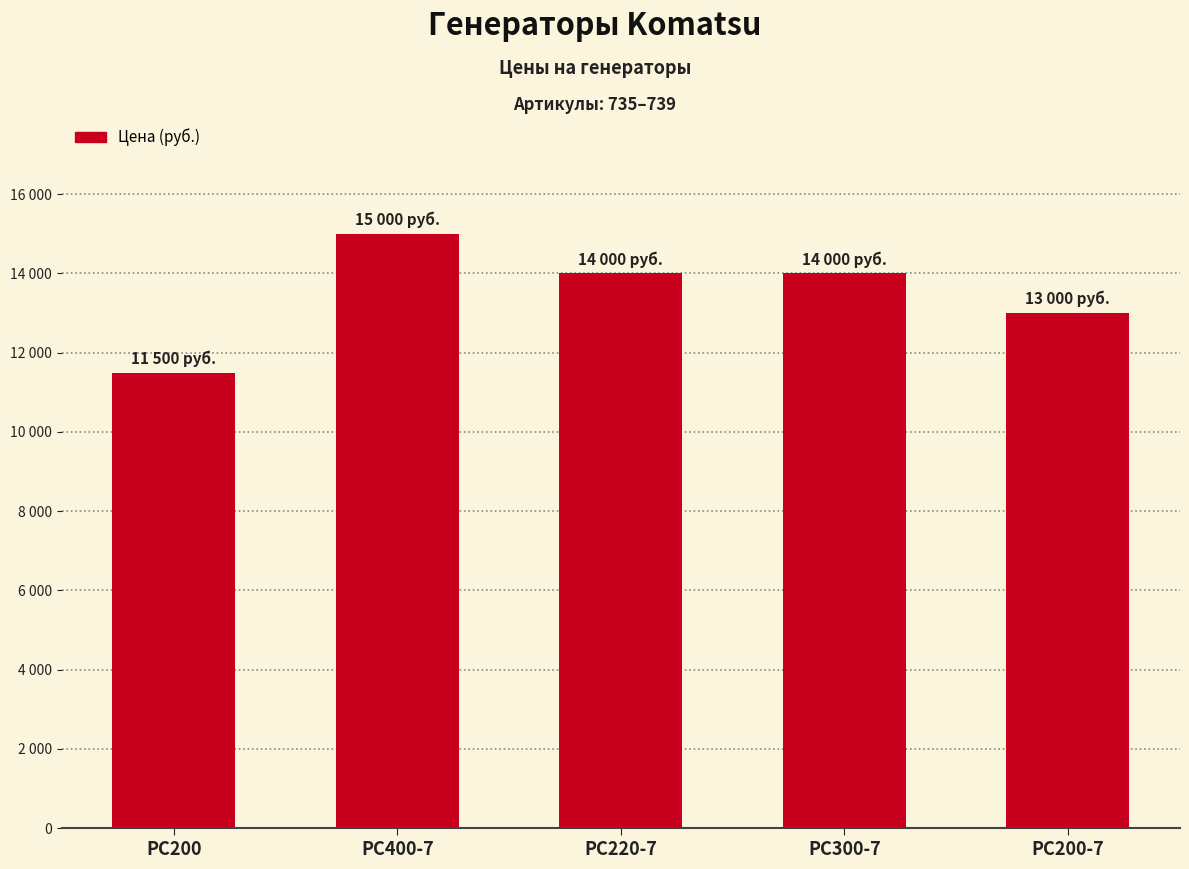

Are the bars horizontal?

No